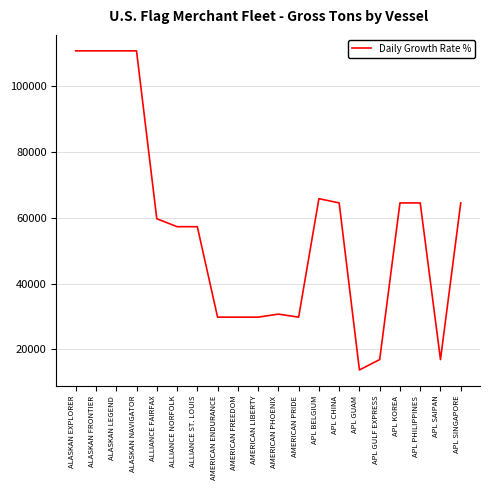

Approximately how many times larger is the value at APL KOREA compared to APL BELGIUM?

1.0